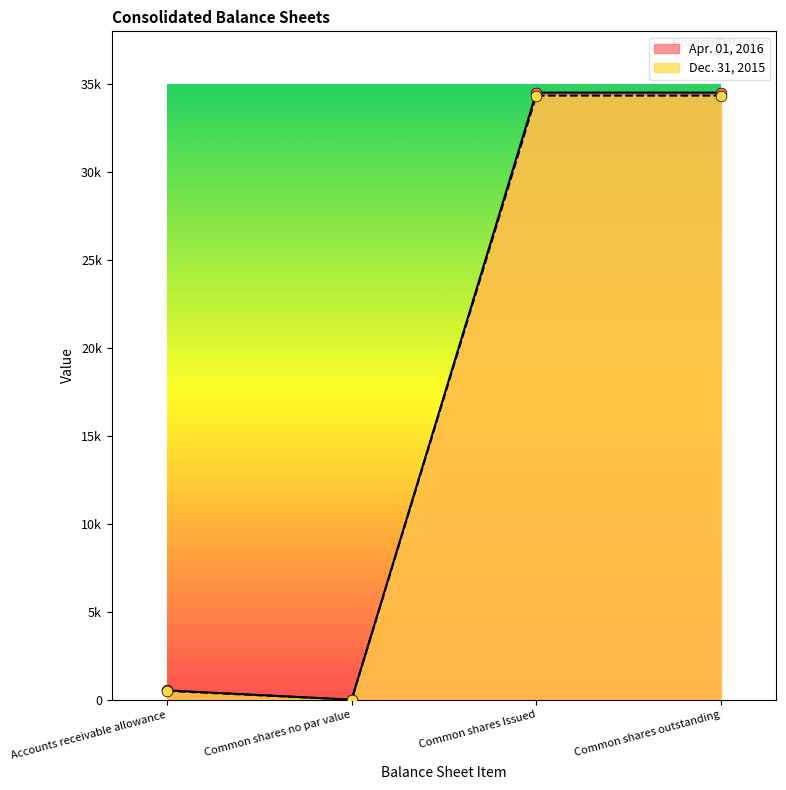

Which series has the largest total across all categories?

Apr. 01, 2016